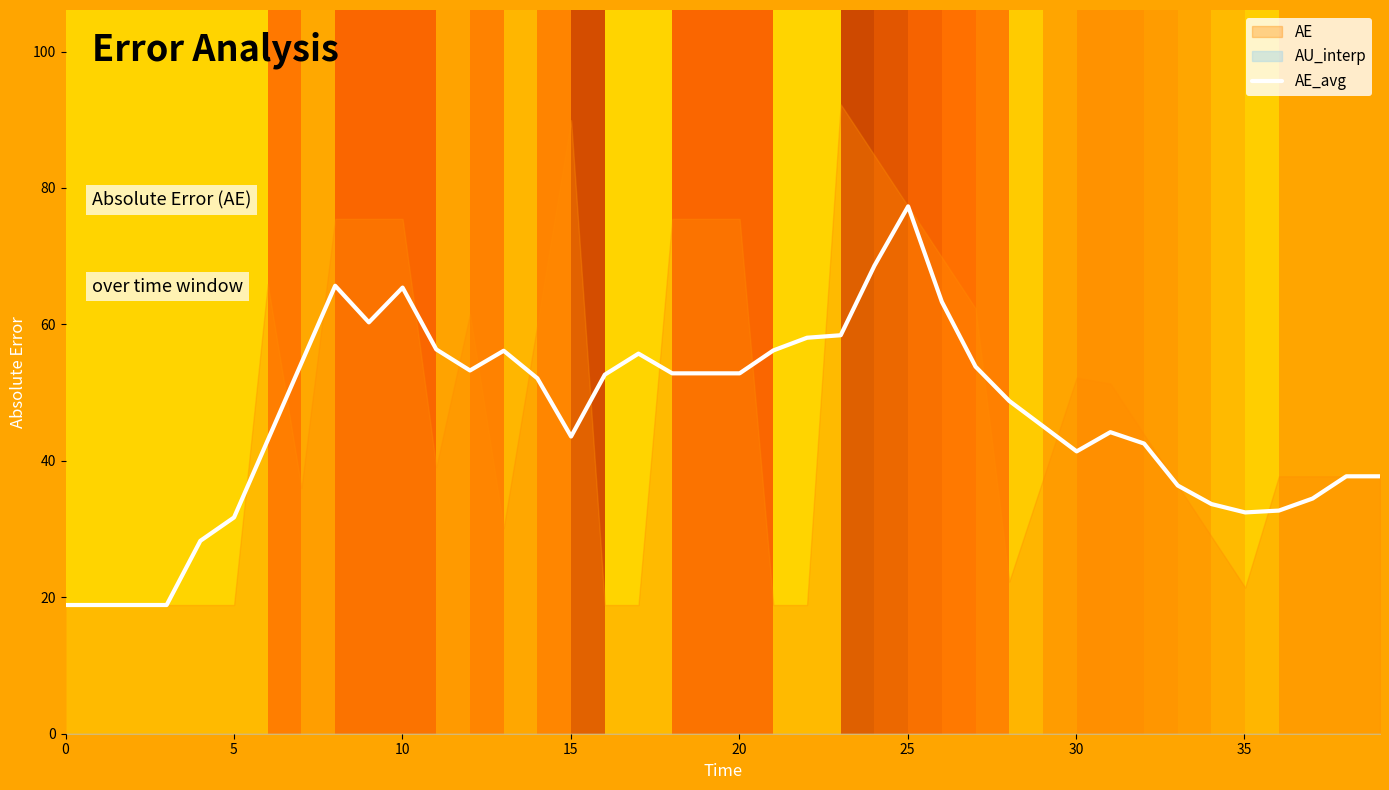

Reading left to right, extract all data points from this chart.

18.9	18.9	18.9	18.9	28.3	31.7	43.0	54.3	65.7	60.3	65.4	56.3	53.2	56.1	52.1	43.6	52.6	55.7	52.8	52.8	52.8	56.2	58.0	58.4	68.6	77.3	63.3	53.8	48.8	45.1	41.4	44.2	42.5	36.4	33.7	32.4	32.7	34.5	37.7	37.7